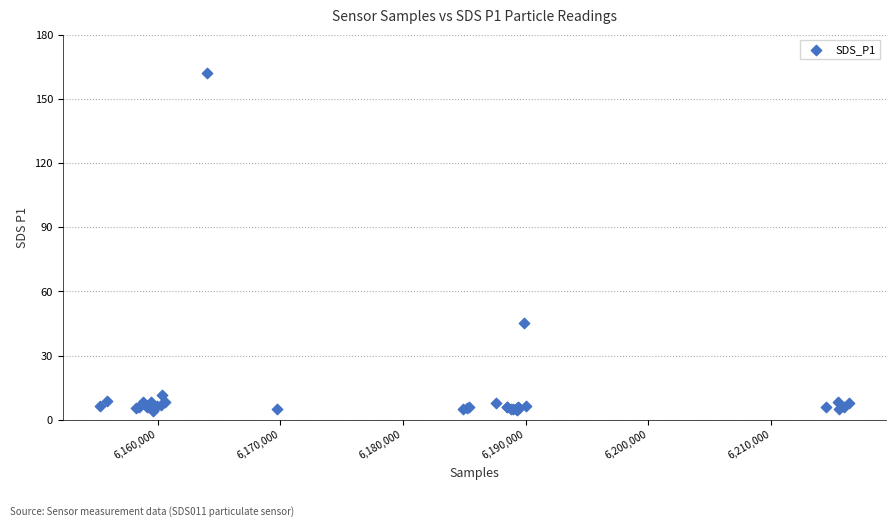

What Y value in the scatter plot is closest to 83?

45.4